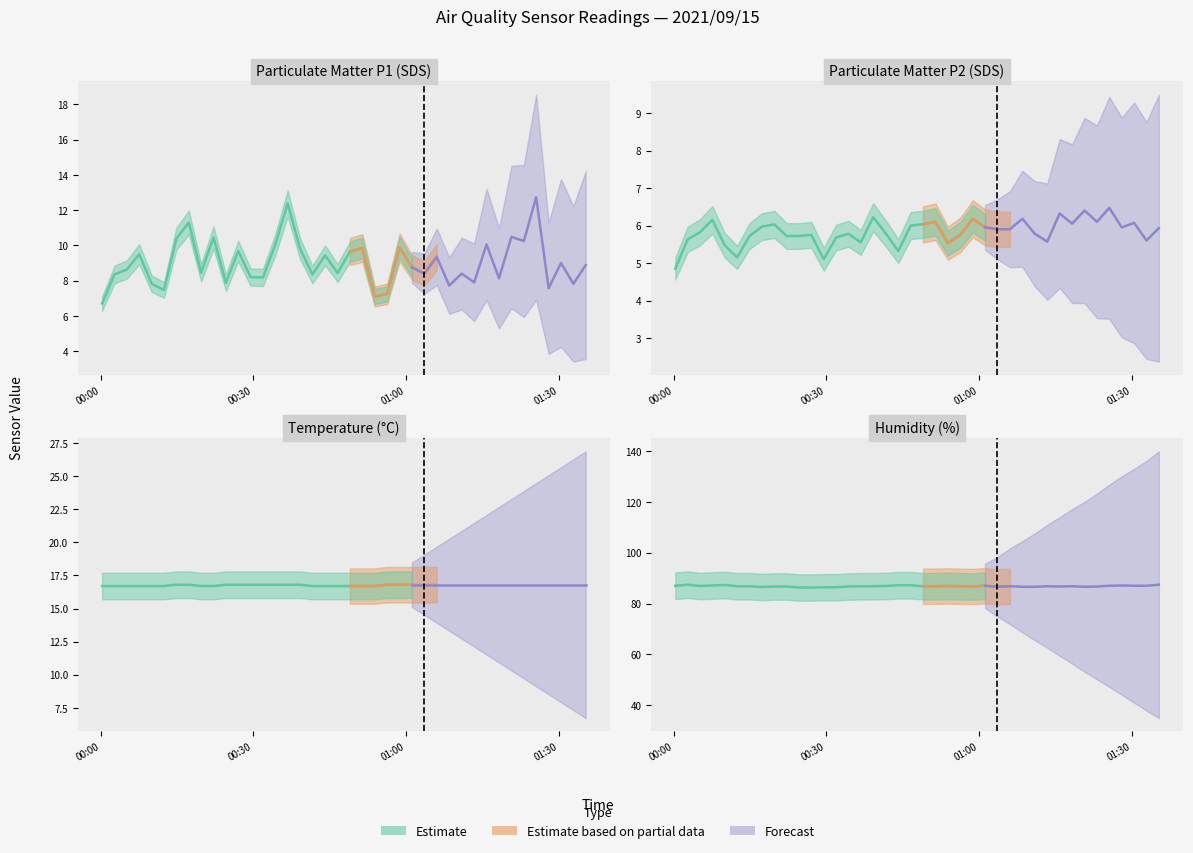

Between 13 and 0, which is larger?

13